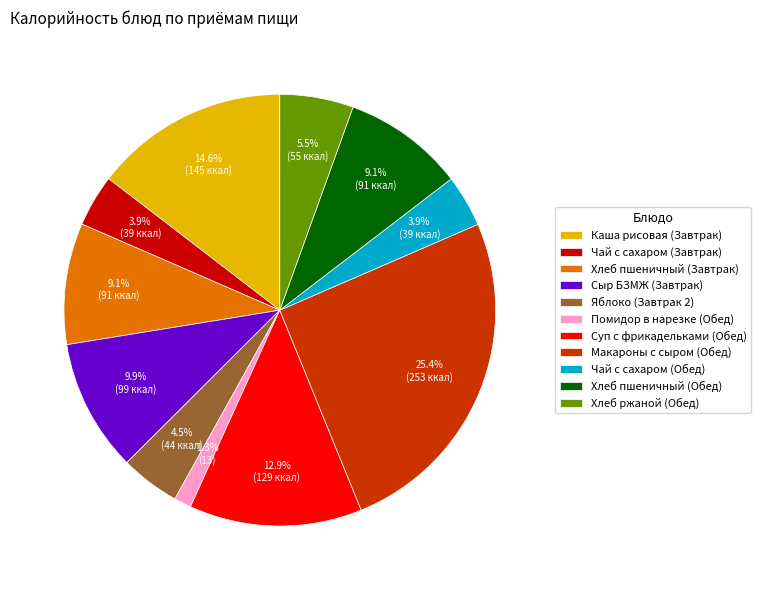

Which category has the smallest portion of the pie?

Помидор в нарезке (Обед)